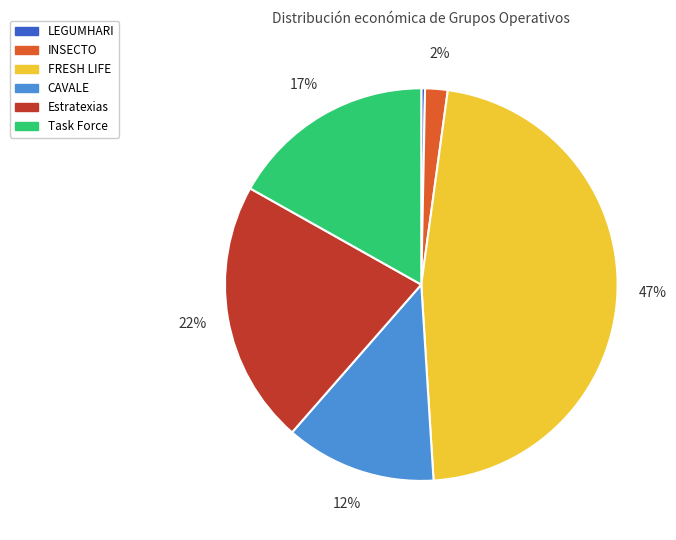

What is the ratio of the value at Task Force to the value at LEGUMHARI?

54.4